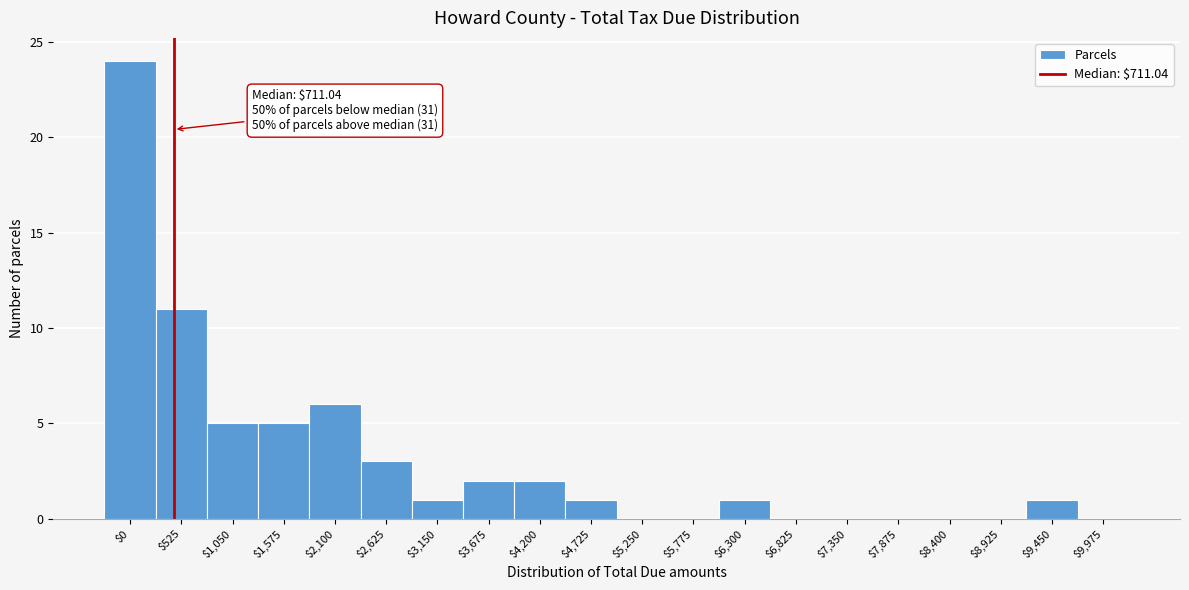

What is the approximate value at $525?

11